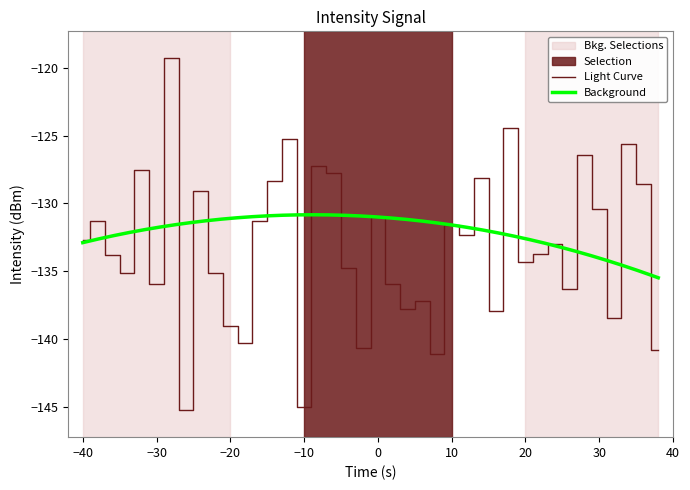

How many points are higher than both their immediate neighbors (excluding endpoints)?

14